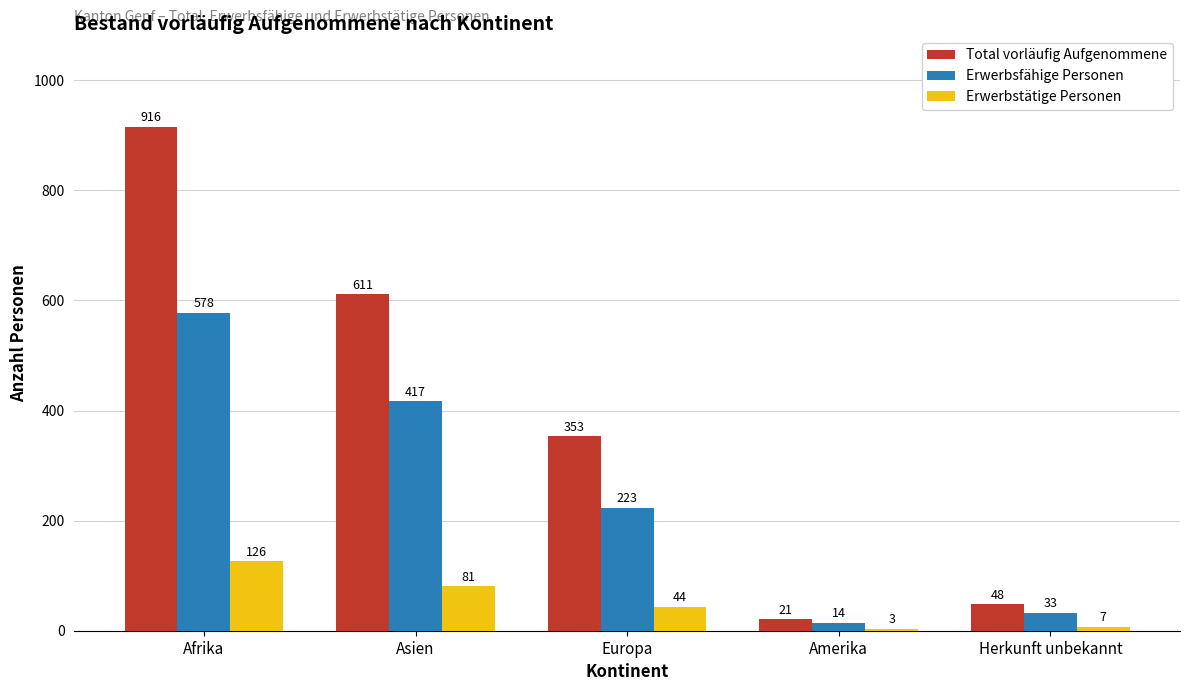

What is the sum of the Erwerbsfähige Personen values at Amerika and Europa?

237